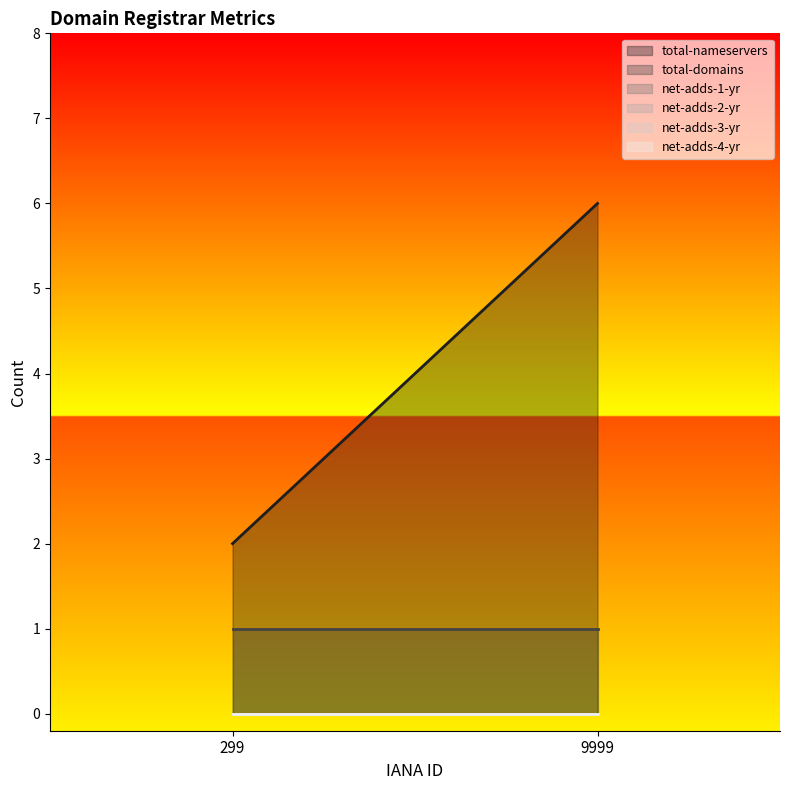

The total-nameservers series shows 2 at 299. True or false?

True